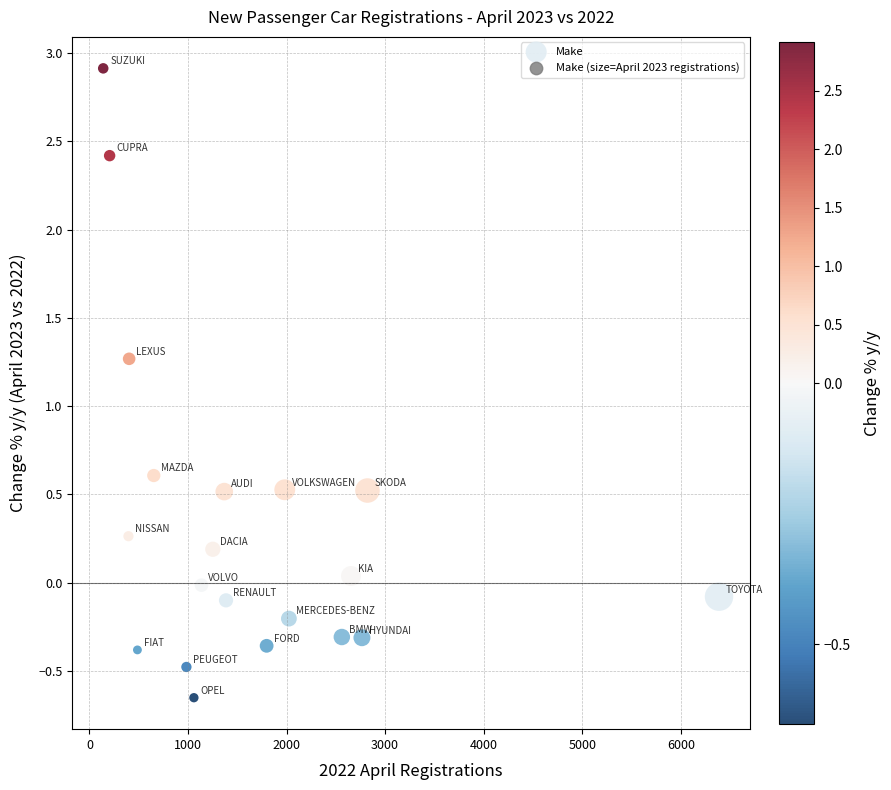

What Y value in the scatter plot is closest to 1?

1.3